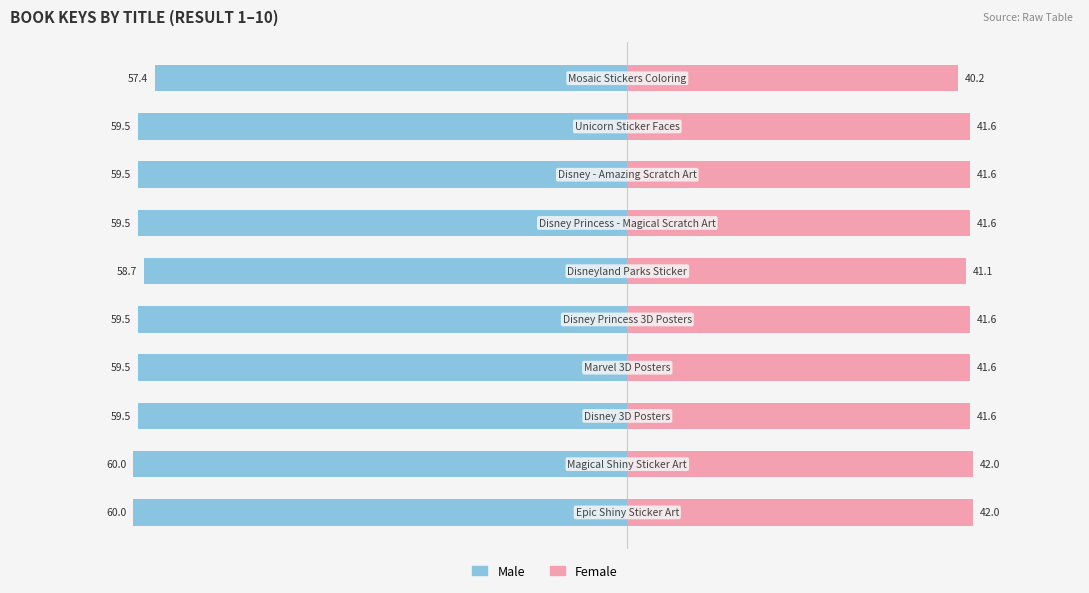

How many data points in Female are above 41?

9